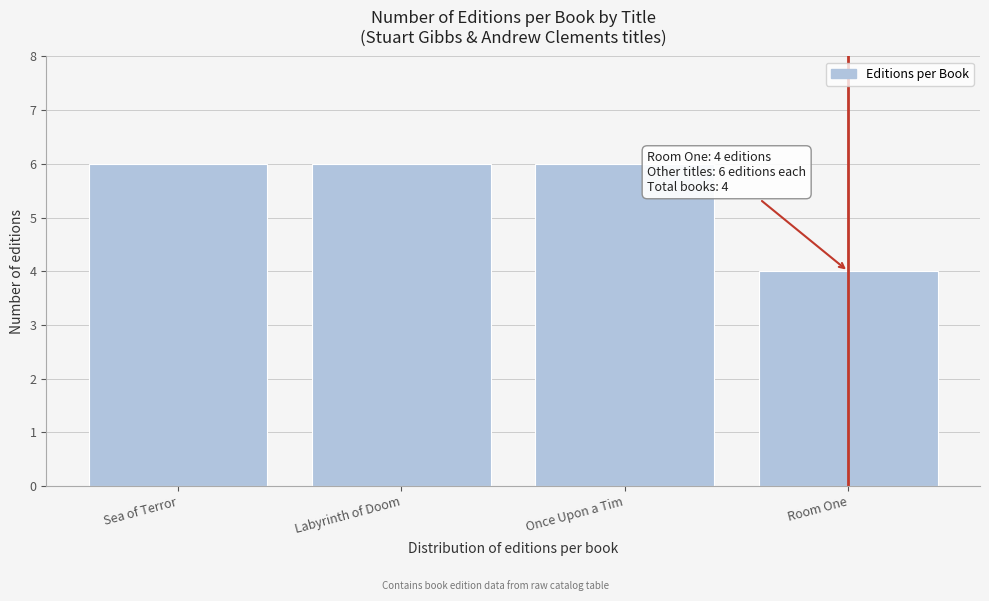

Reading left to right, list all the values displayed in this chart.

6	6	6	4